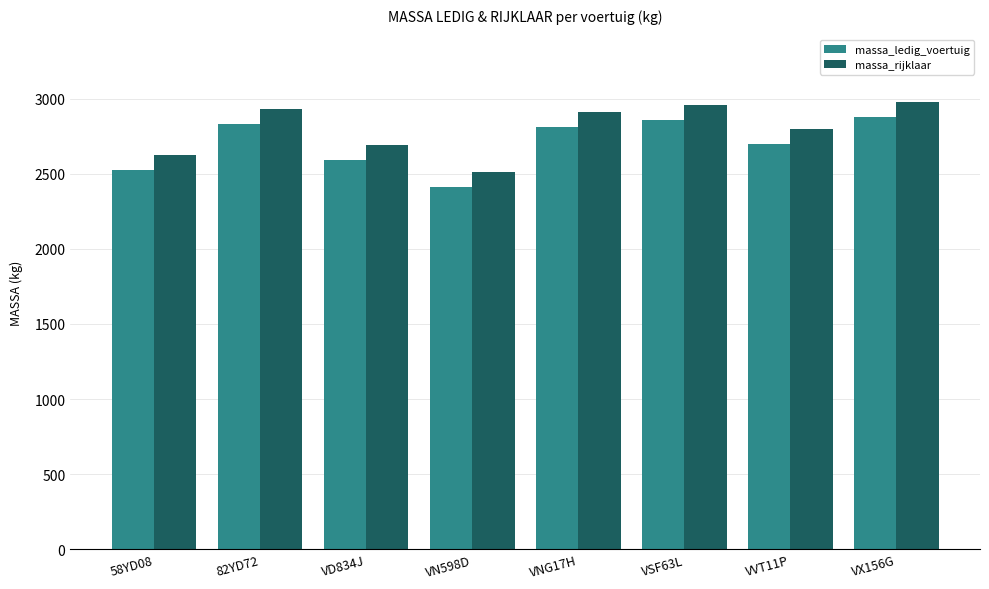

What is the label of the 1st bar from the left?

58YD08